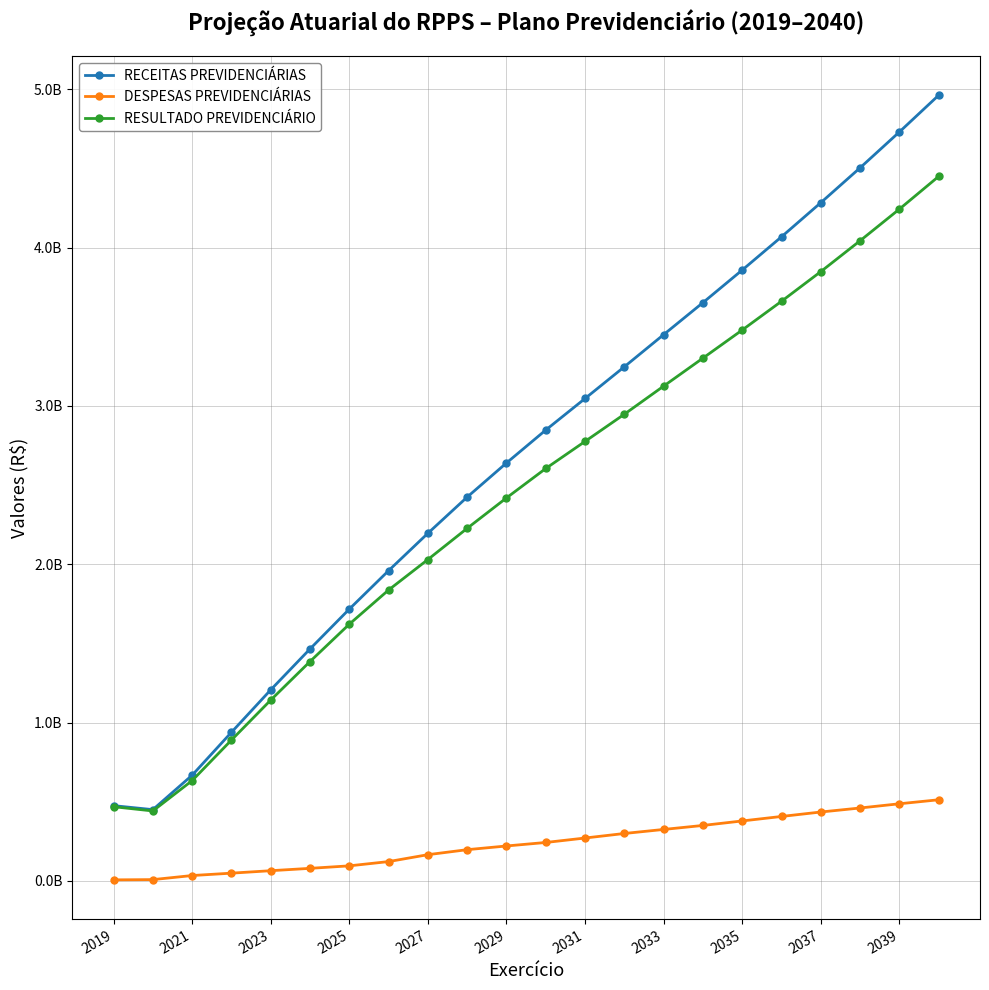

Reading left to right, extract all data points from this chart.

RECEITAS PREVIDENCIÁRIAS: 475444434.1	450243602.7	667658092.2	938646966.1	1206796786.3	1465186660.3	1716843183.0	1959667901.2	2195714073.2	2424373394.6	2639736157.6	2847729229.8	3046880257.2	3247244767.9	3450297649.5	3652318779.6	3858223830.0	4068191598.9	4283666882.7	4503960807.1	4730433535.2	4962383230.2
DESPESAS PREVIDENCIÁRIAS: 6741530.8	8330280.7	34086464.5	49069637.4	64581648.5	79491200.8	95273348.1	122205125.5	165805659.8	197369591.7	220757695.3	242902602.4	271045557.3	299657972.7	325179199.8	350460889.9	378836798.4	407189241.3	435325231.1	460672262.2	487325049.2	512601706.4
RESULTADO PREVIDENCIÁRIO: 468702903.3	441913322.0	633571627.7	889577328.7	1142215137.7	1385695459.6	1621569835.0	1837462775.7	2029908413.4	2227003802.8	2418978462.3	2604826627.3	2775834699.9	2947586795.2	3125118449.7	3301857889.6	3479387031.7	3661002357.5	3848341651.6	4043288544.9	4243108485.9	4449781523.8